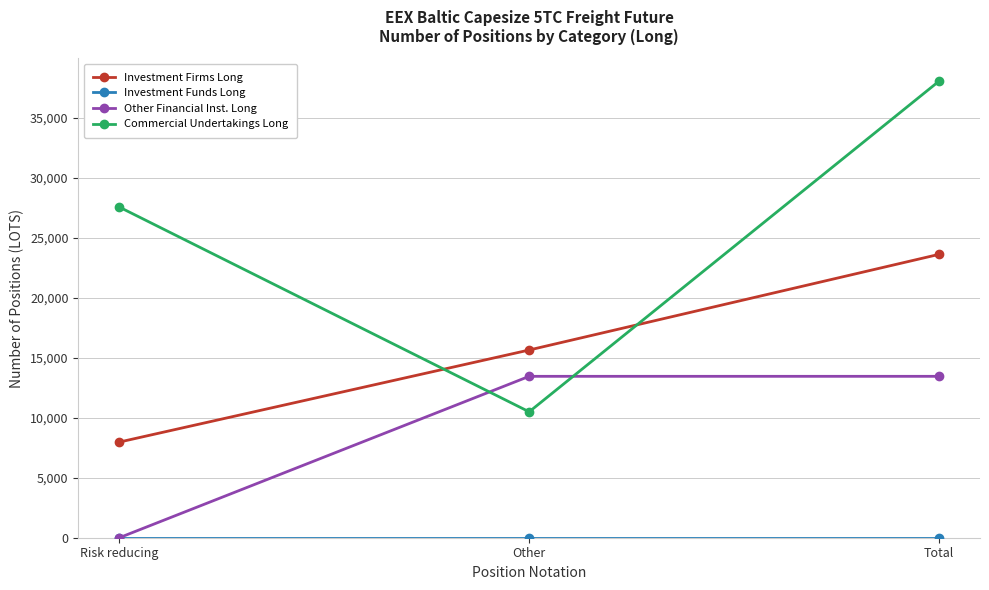

List the labels in order of Commercial Undertakings Long value, smallest first.

Other, Risk reducing, Total